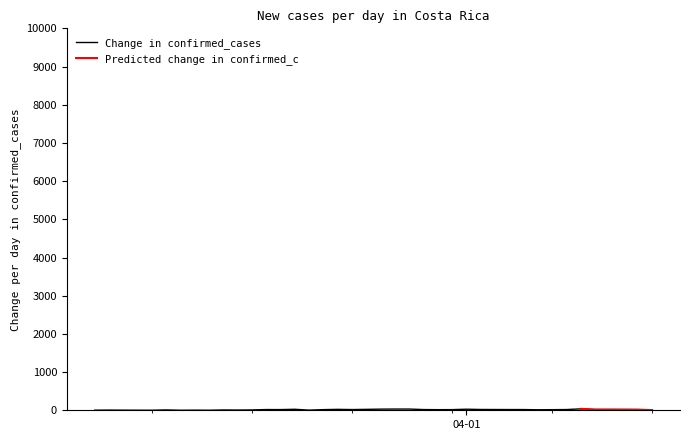

True or false: there are more than 0 points higher than both neighbors.

True